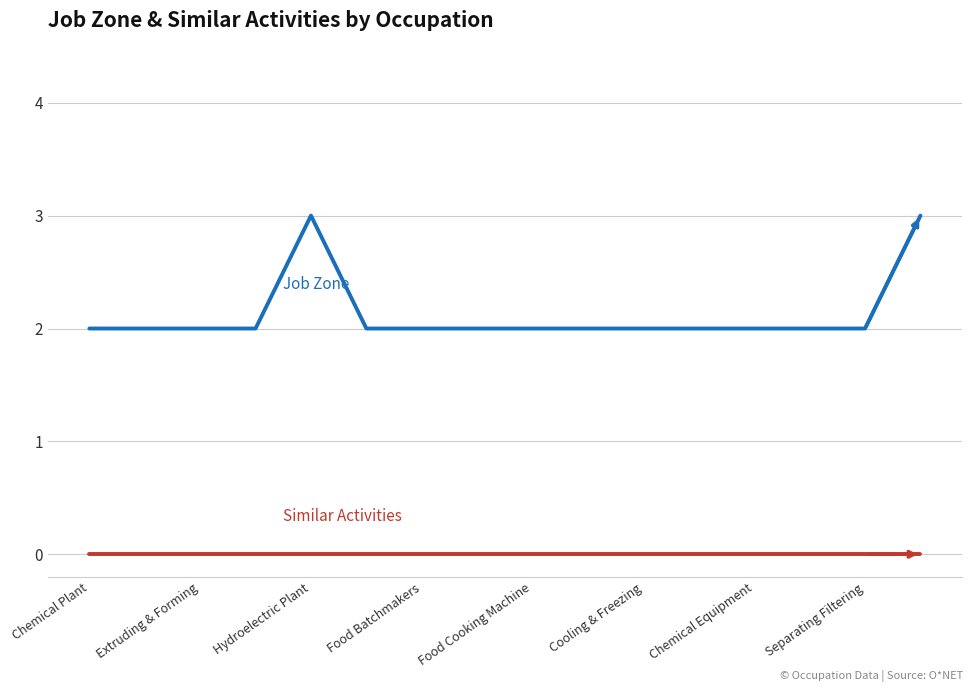

What is the maximum value shown in the chart?

3